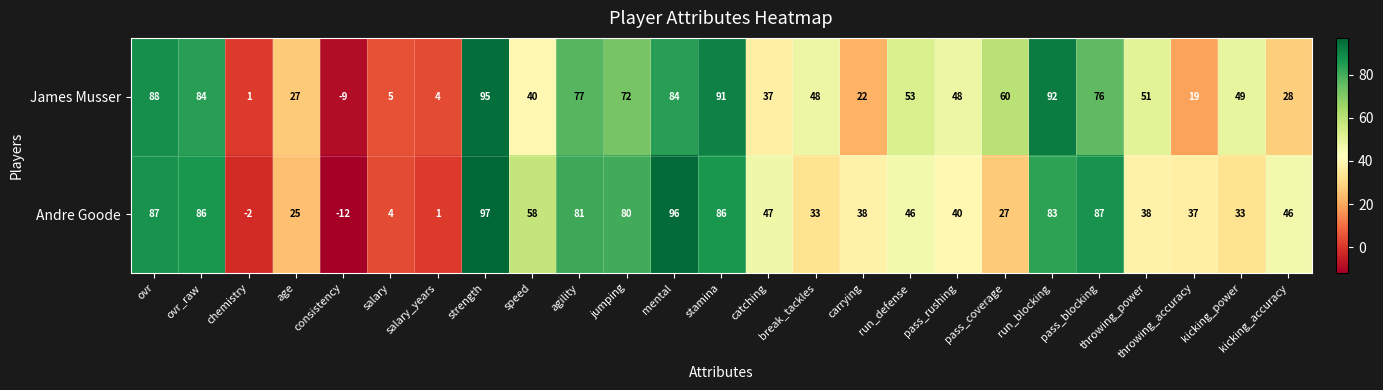

At which category is the sum across all series the highest?

strength